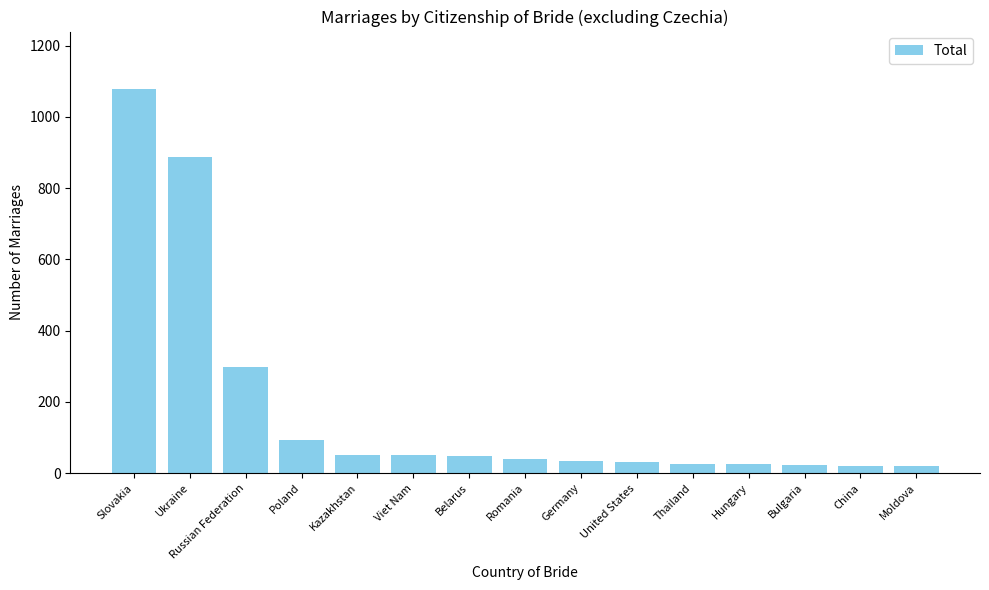

How many values are below 41?

7